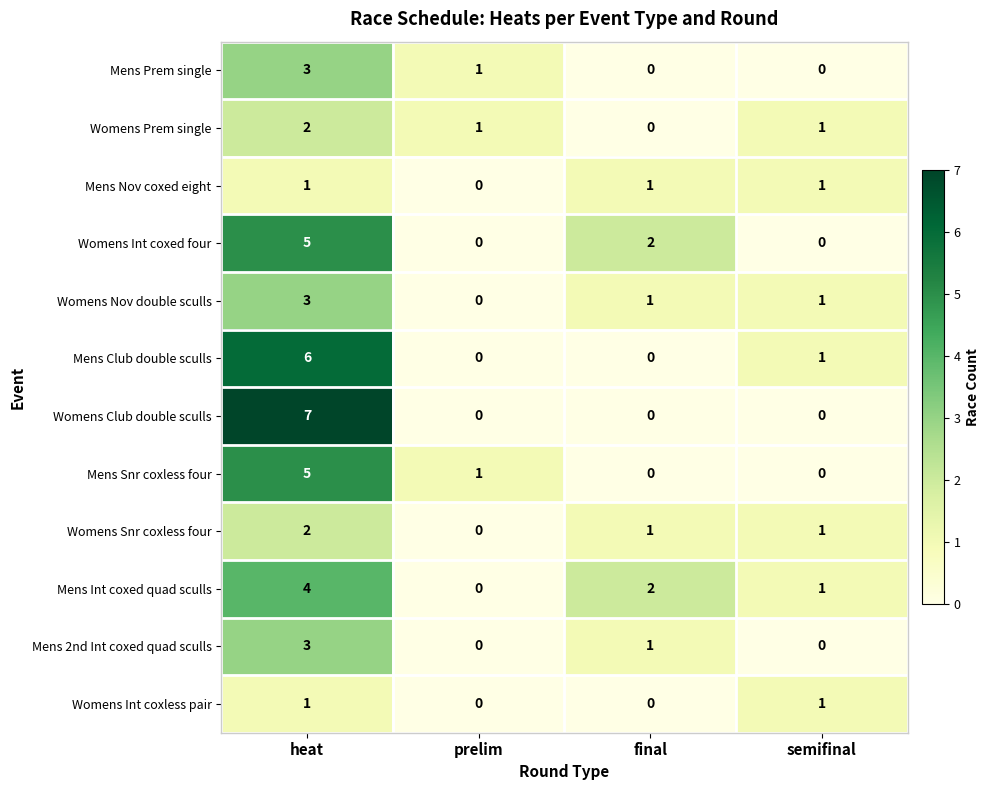

Count the Mens Snr coxless four values in the range 0 to 5.

4